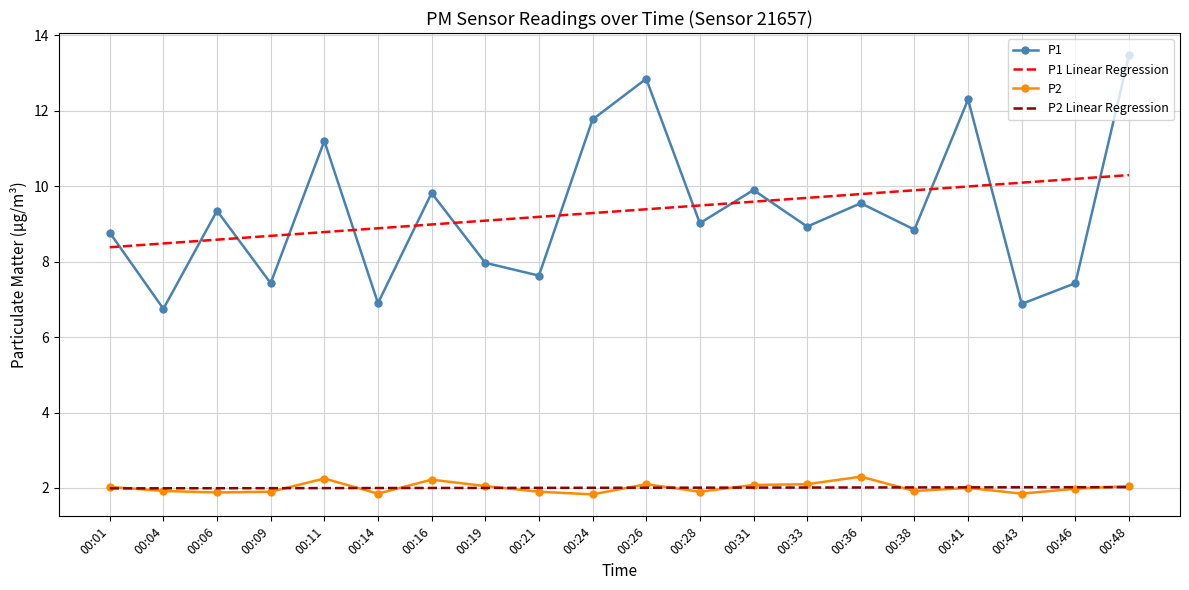

At which category is the sum across all series the highest?

00:48